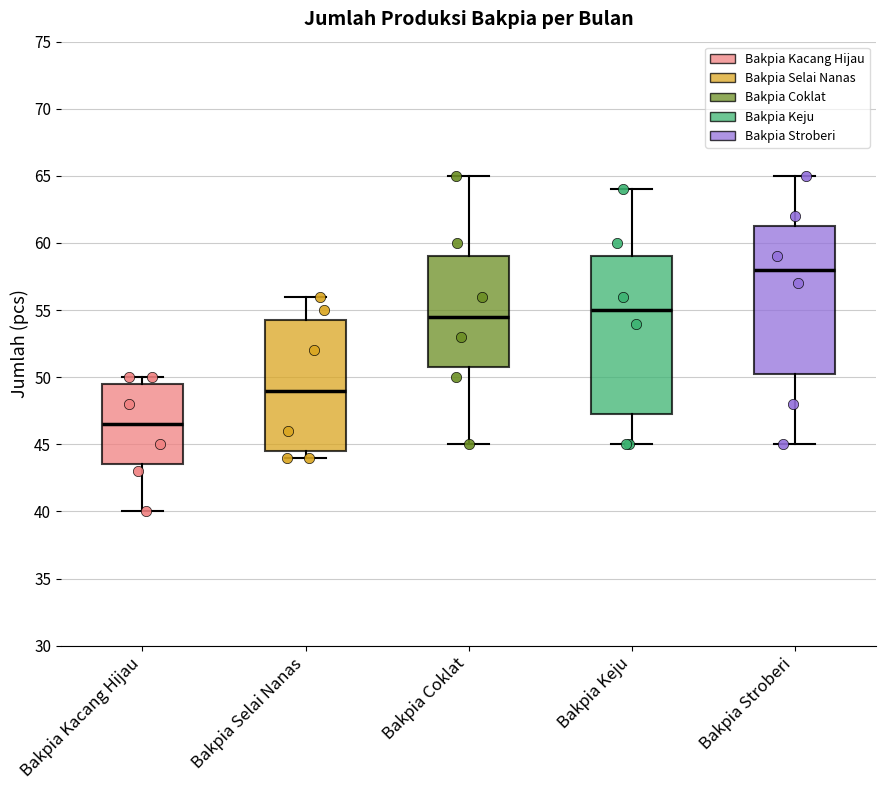

Where does the lower whisker of the box for Bakpia Stroberi end on the y-axis? The values are not printed on the chart, so give them approximately, as read against the axis.

45.0